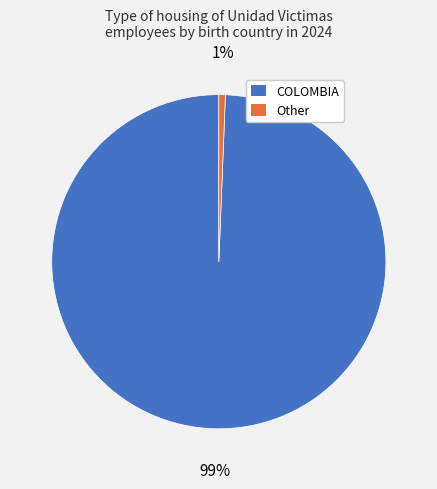

To the nearest percent, what is the average slice percentage?

50%